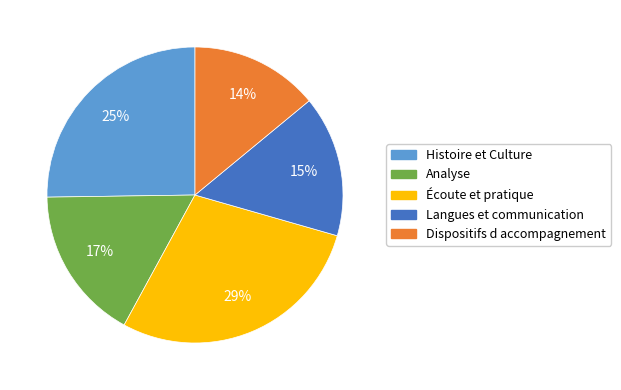

Do Dispositifs d accompagnement and Histoire et Culture together represent more than half of the pie?

No